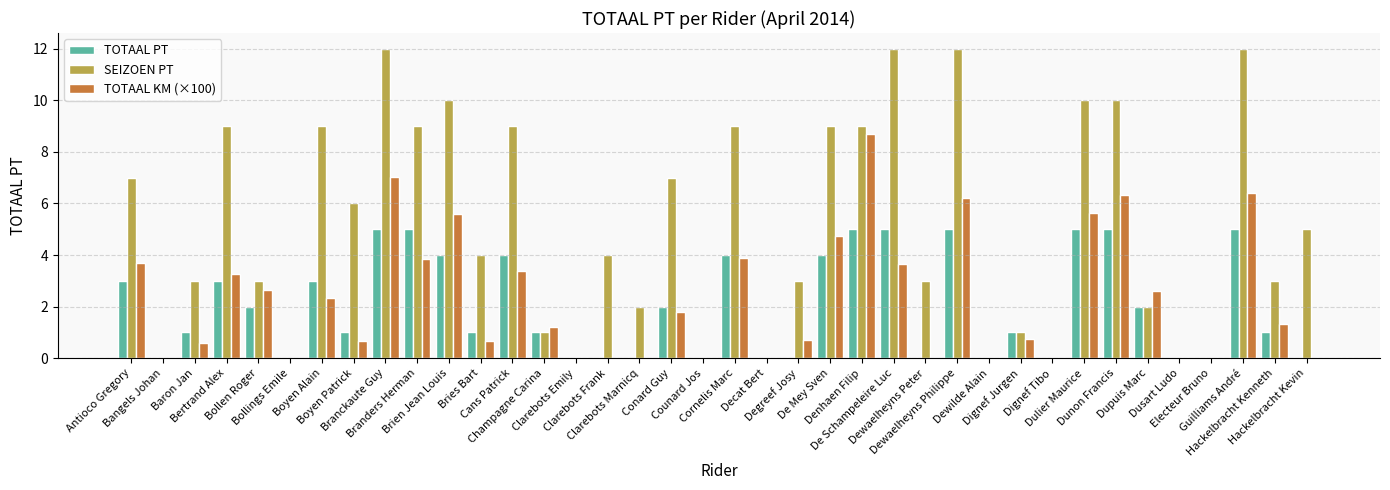

How many distinct data groups are displayed?

3